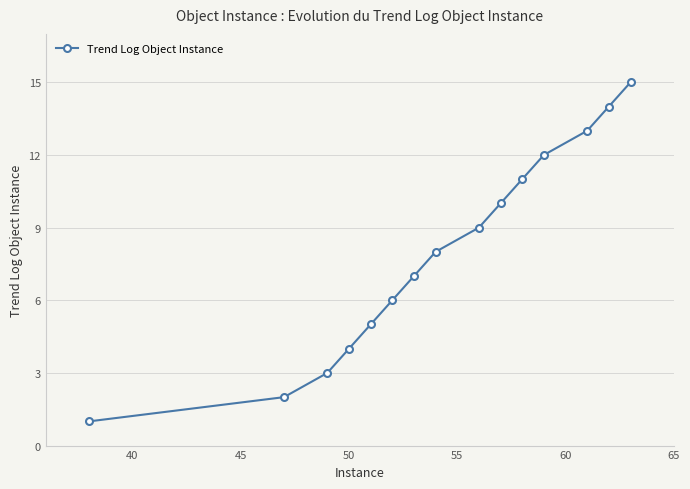

What is the maximum value shown in the chart?

15